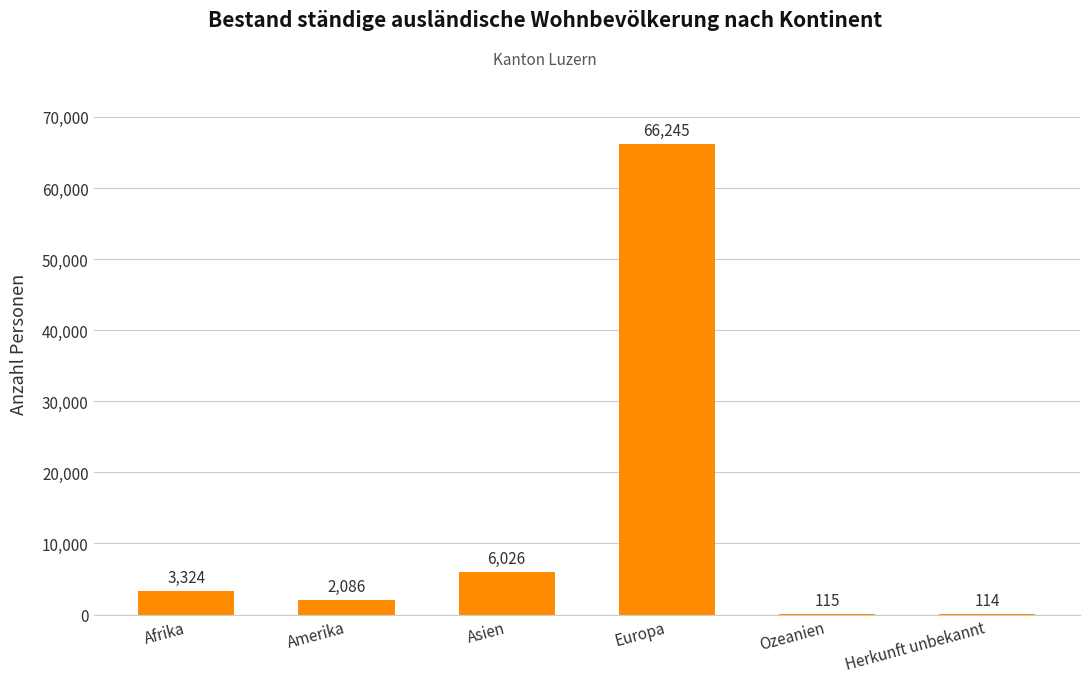

True or false: the data shows 3324 at Afrika.

True